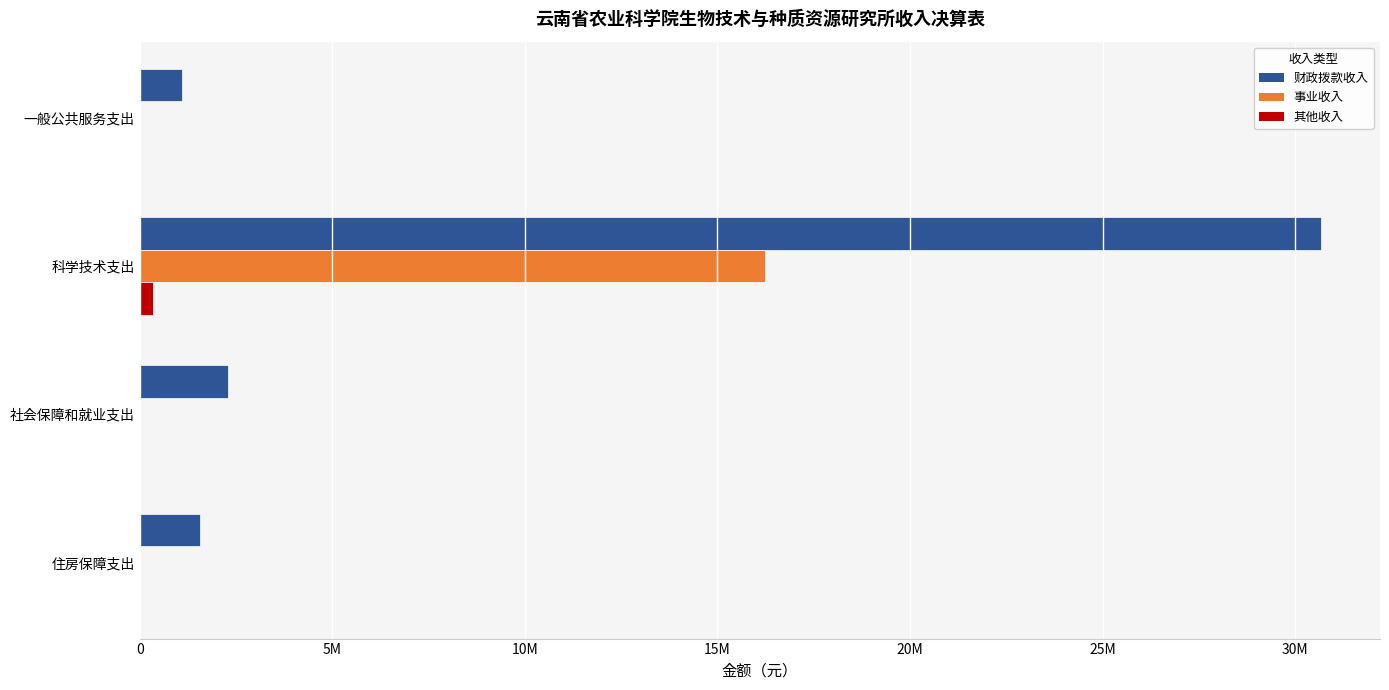

Reading left to right, extract all data points from this chart.

财政拨款收入: 1103687.5	30671740.5	2298536.2	1568600.0
事业收入: 0.0	16228727.6	0.0	0.0
其他收入: 0.0	346275.4	0.0	0.0